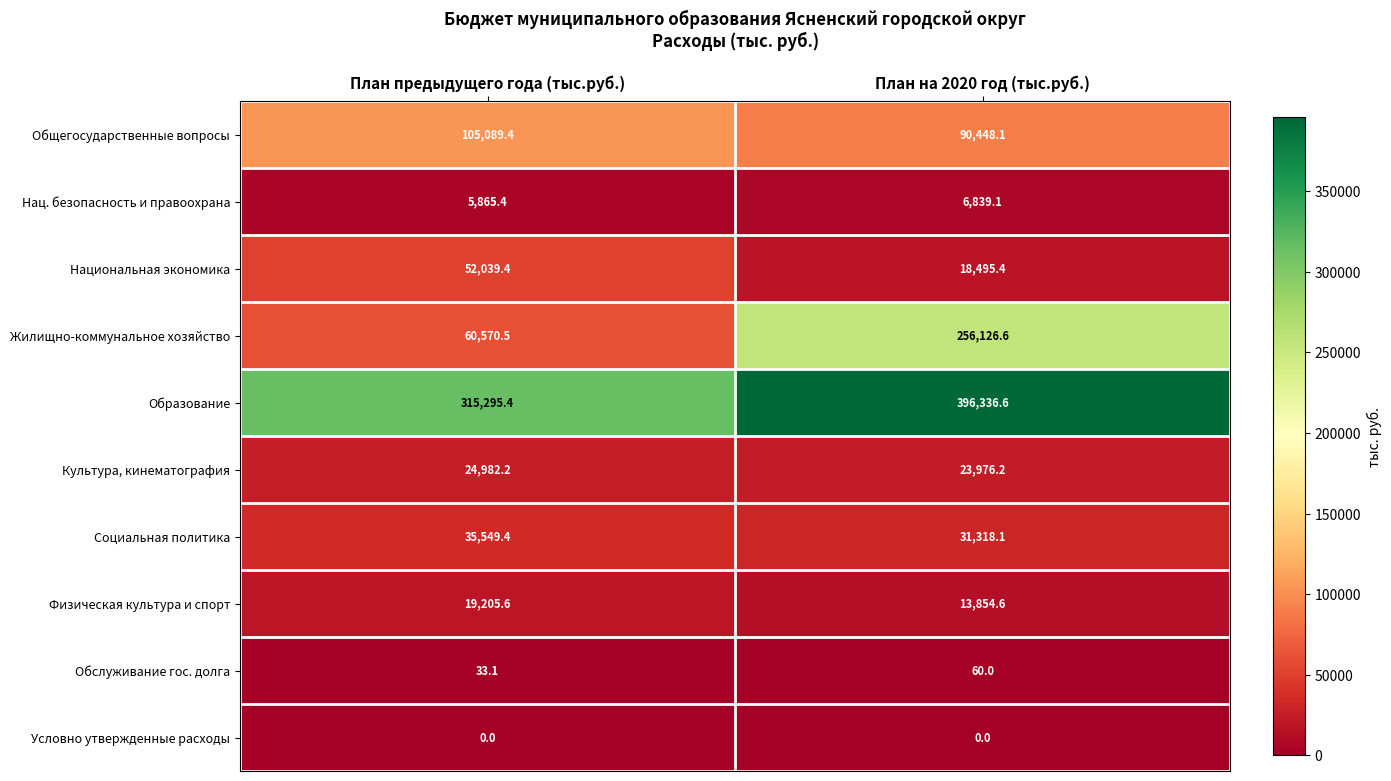

What is the sum of all Жилищно-коммунальное хозяйство values?

316697.1